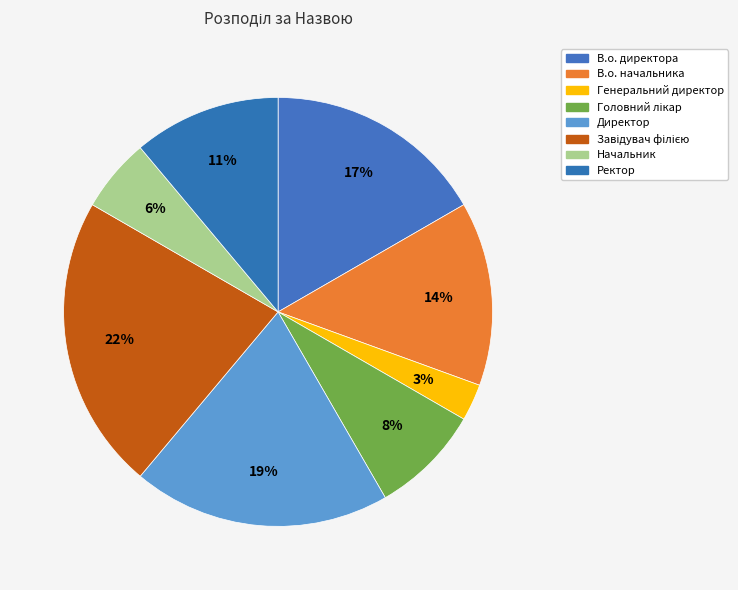

How many segments does this pie chart have?

8